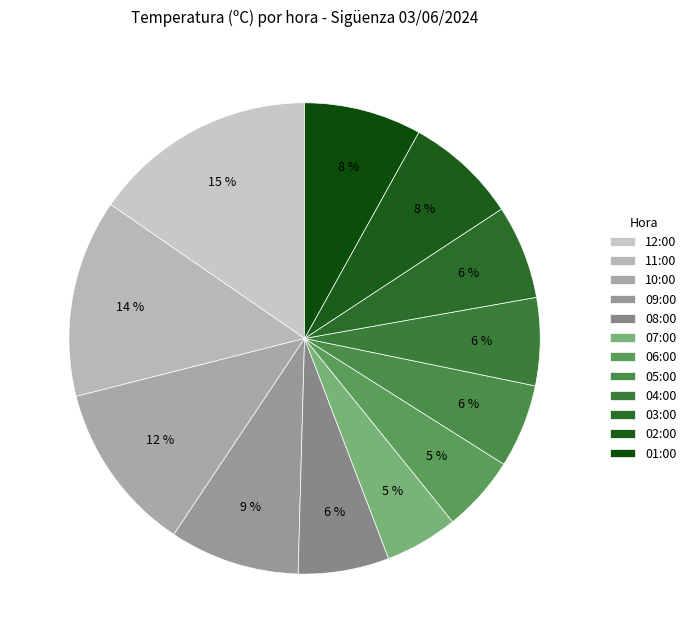

What percentage do 08:00 and 07:00 together represent?

11.2%